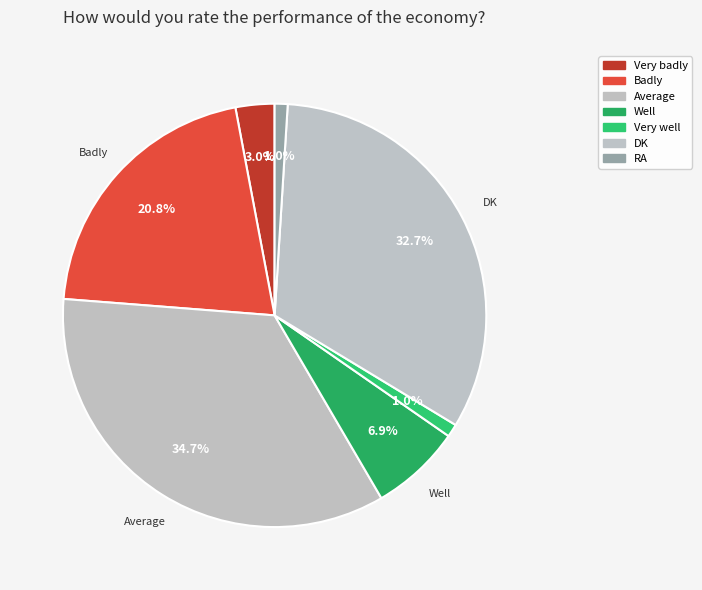

To the nearest percent, what is the difference between the largest and smallest slice percentages?

34%